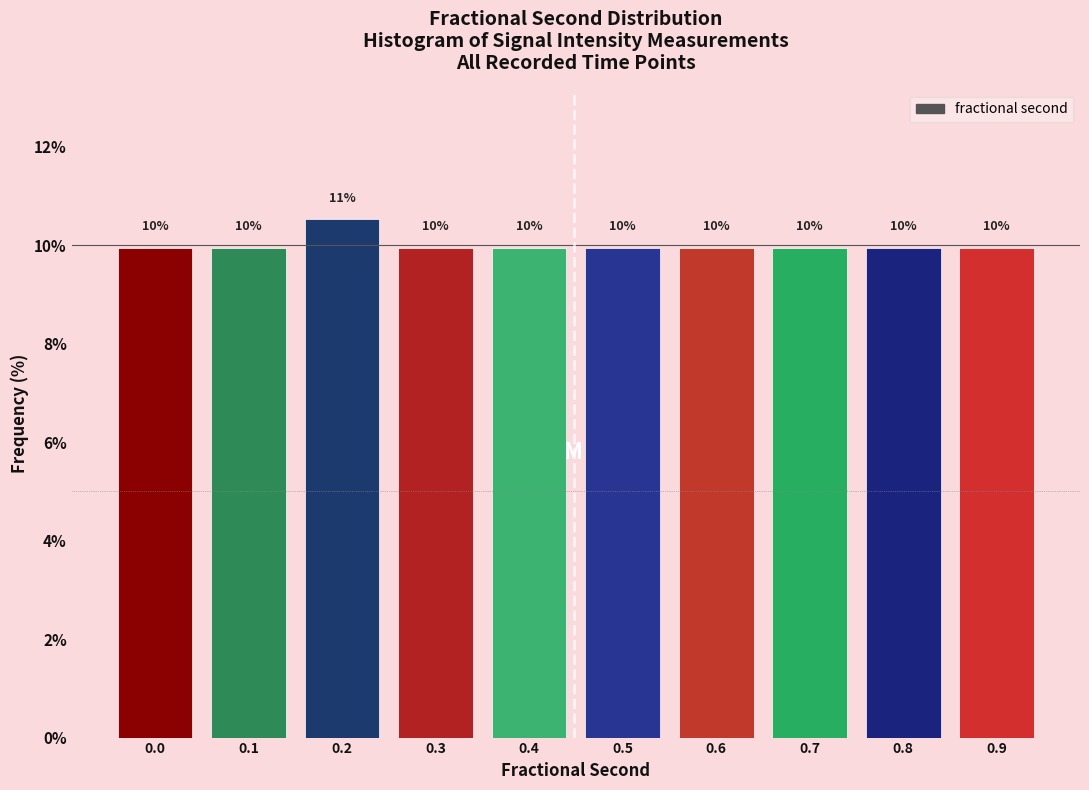

Does the chart contain any negative values?

No